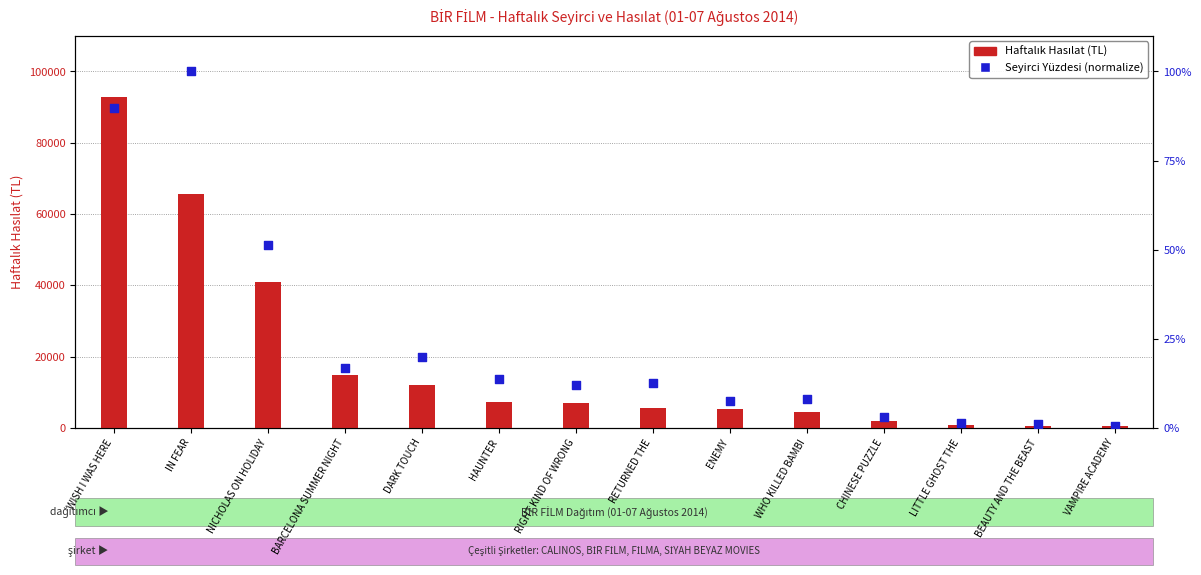

Which series has the largest Y range (max minus min)?

Haftalık Hasılat